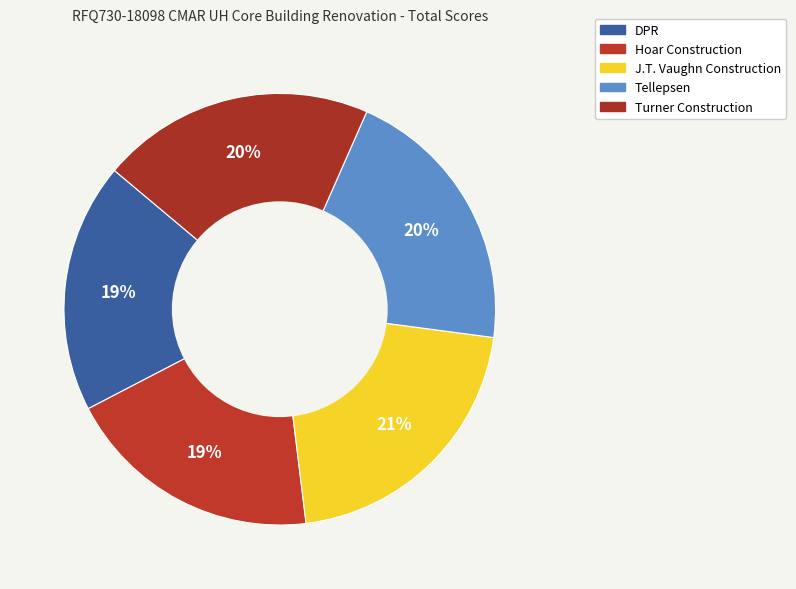

To the nearest percent, what percentage of the pie is Turner Construction?

20%